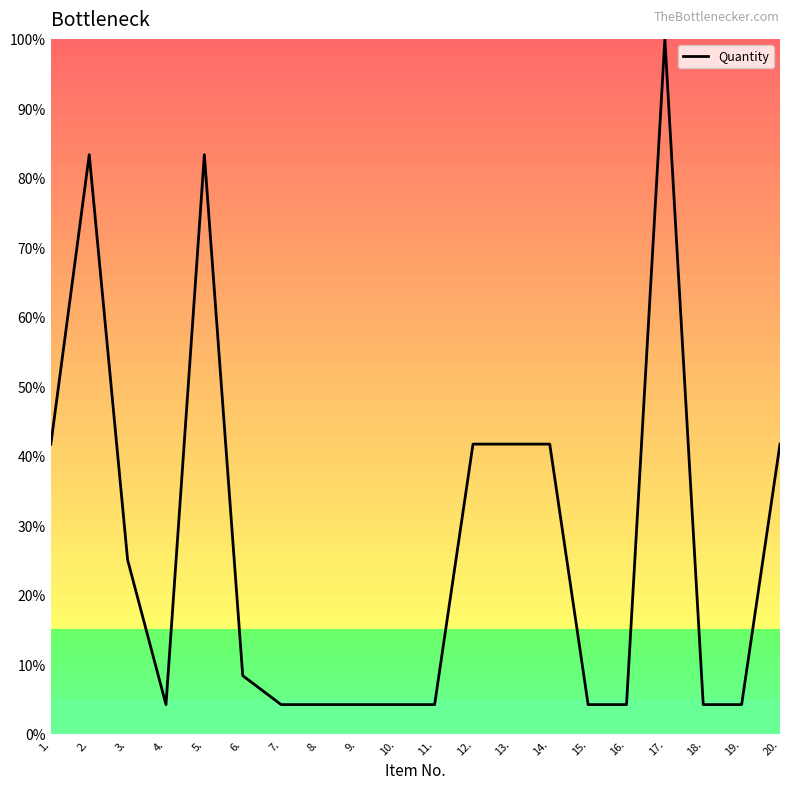

What is the smallest value displayed?

4.2